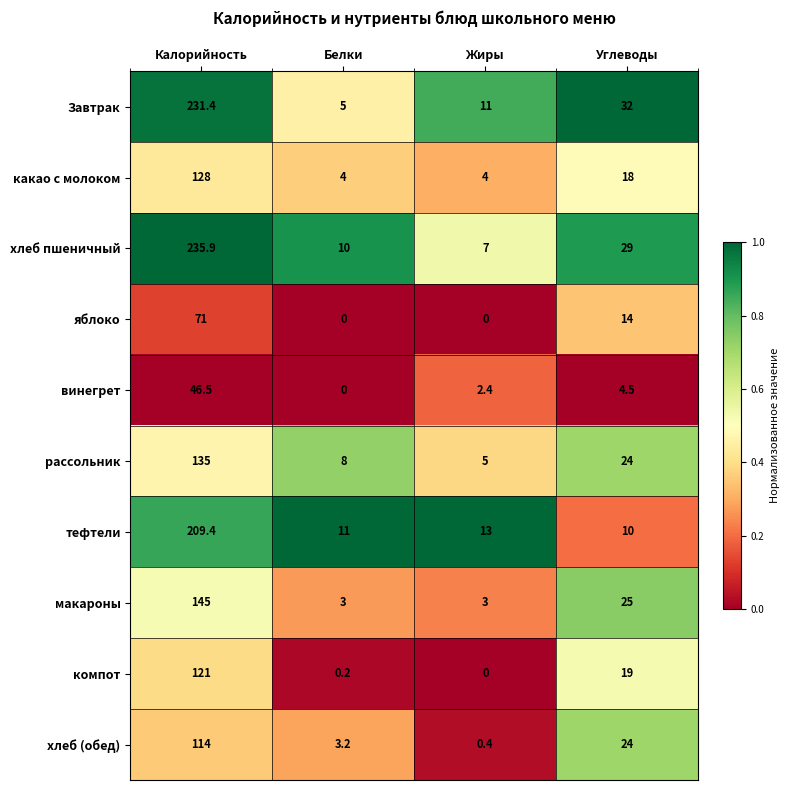

At how many categories does at least one series exceed 0?

4